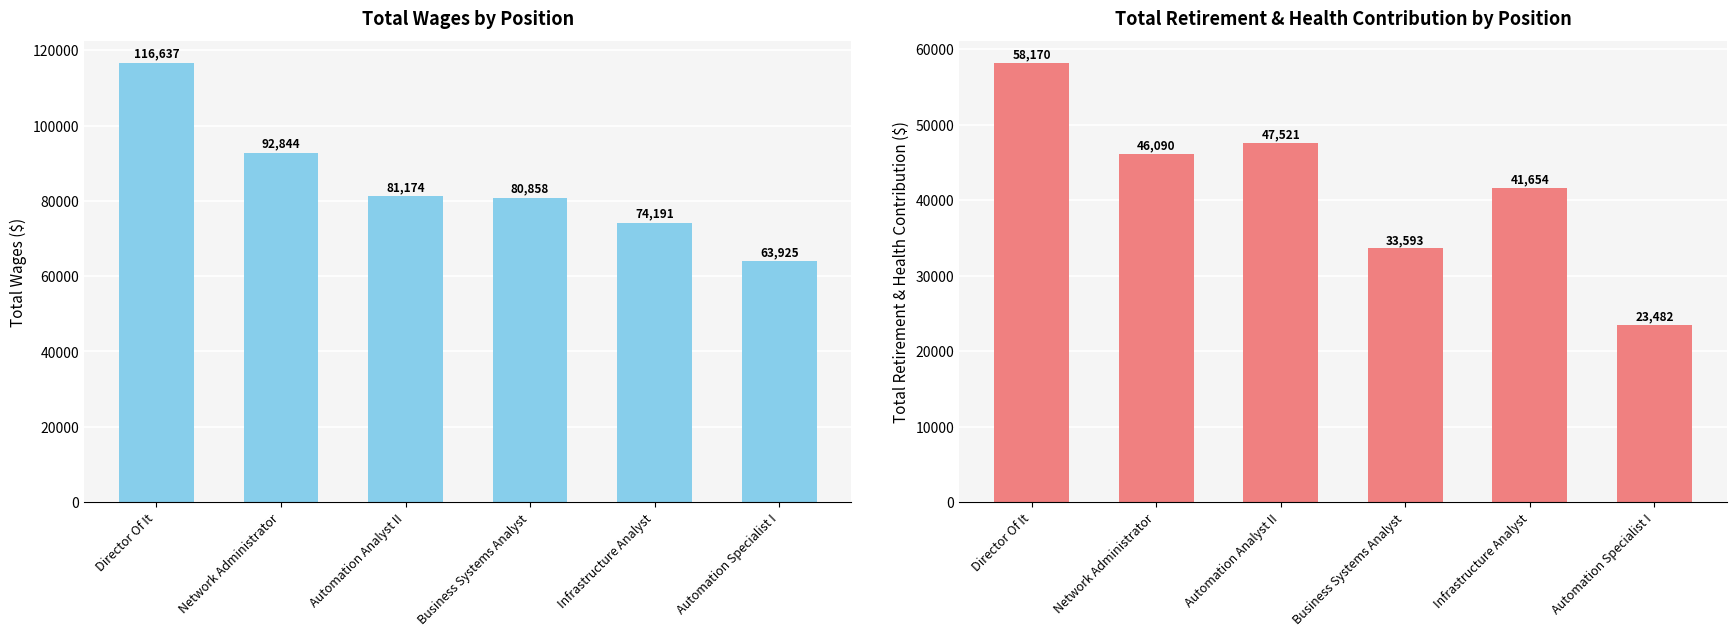

What position from the right is Business Systems Analyst?

3